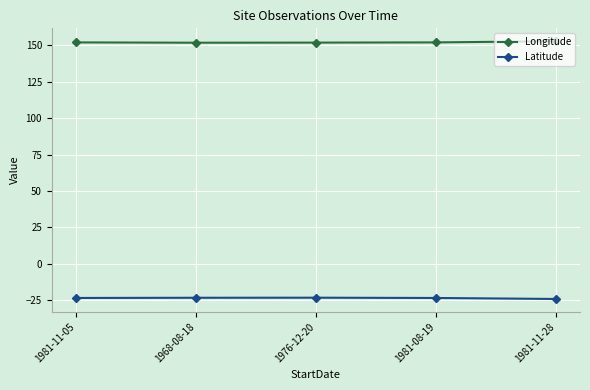

What is the sum of the Latitude values at 1976-12-20 and 1968-08-18?

-46.5